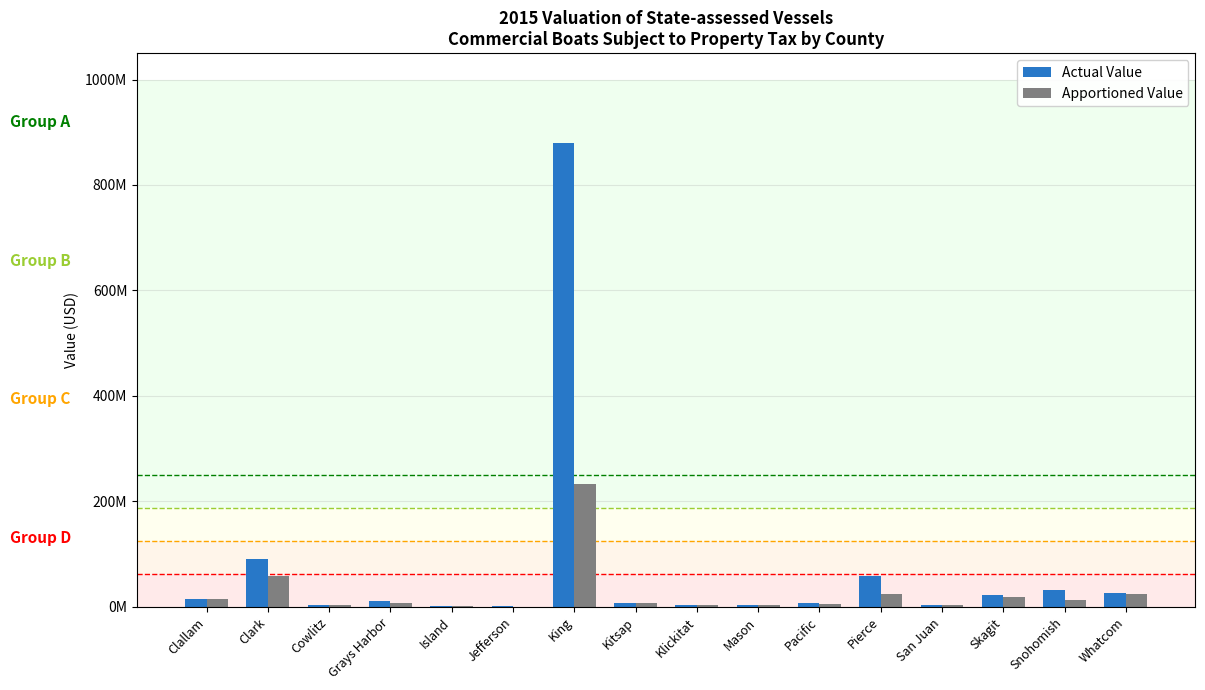

What is the value of the Apportioned Value bar at the 2nd from the left?

57943405